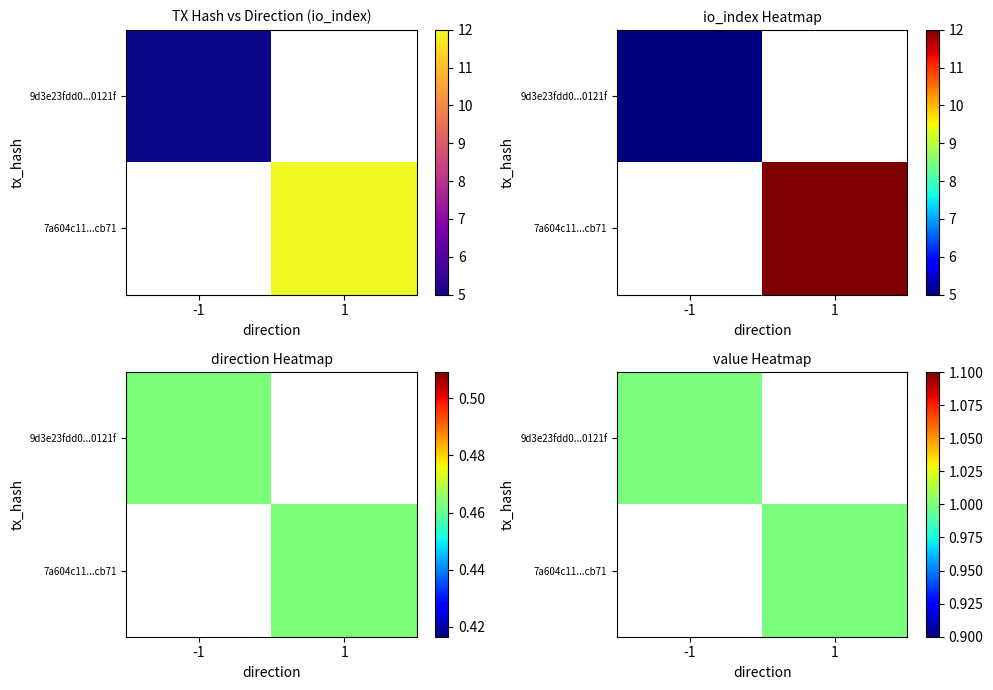

Which series changed the most between direction and io_index?

7a604c1171f09a98fd9631f7512135fe183cb71